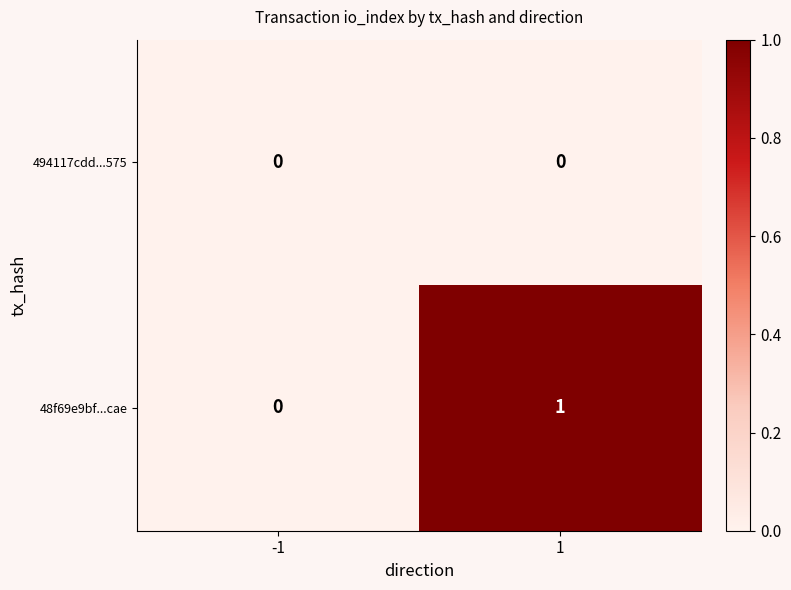

Is it true that 48f69e9bf...cae equals 0 at -1?

True